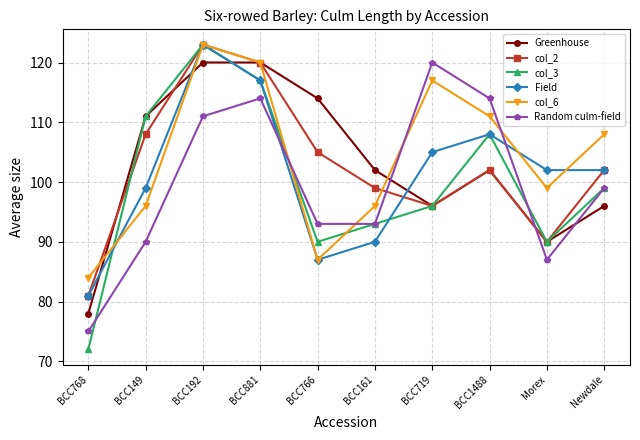

Which series has the largest range (max minus min)?

col_3